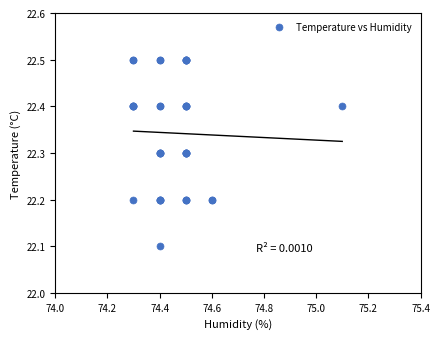

What Y value in the scatter plot is closest to 22?

22.1